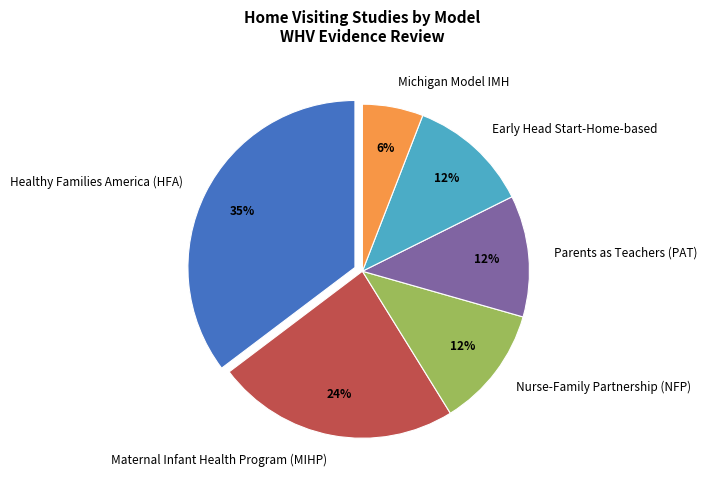

Which slice is the largest?

Healthy Families America (HFA)